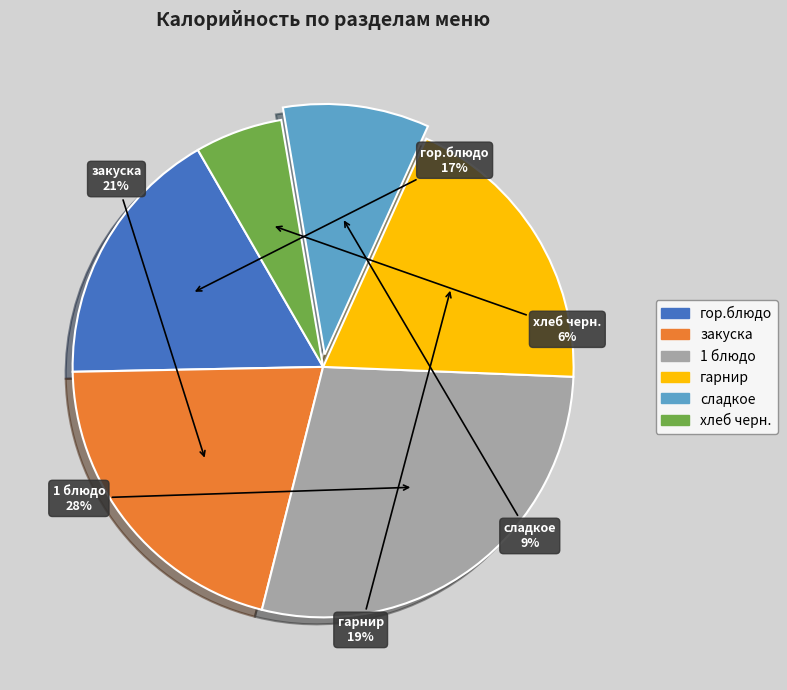

Rank the categories by value from lowest to highest.

хлеб черн., сладкое, гор.блюдо, гарнир, закуска, 1 блюдо